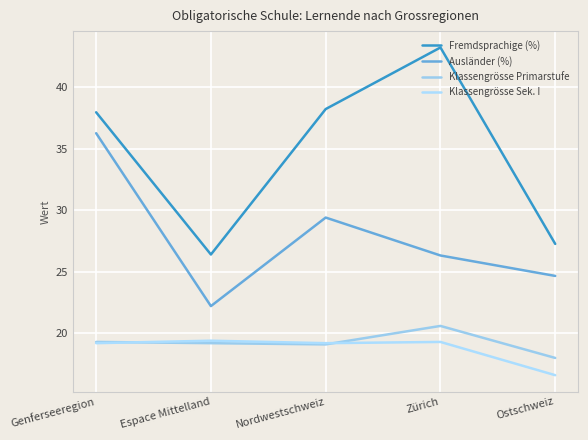

Which series has the largest total across all categories?

Fremdsprachige (%)